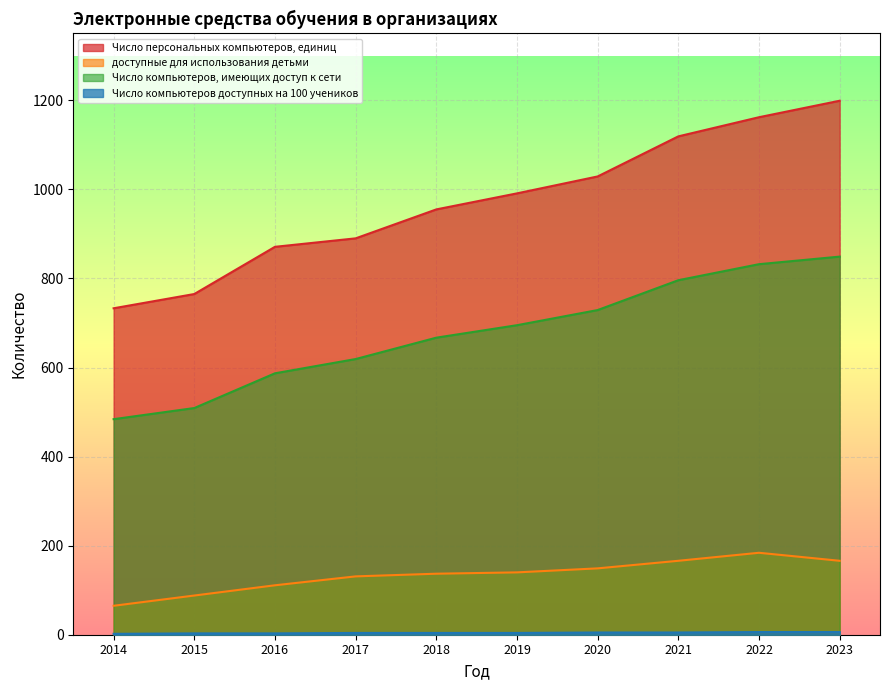

What is the average value of the Число персональных компьютеров, единиц series?

971